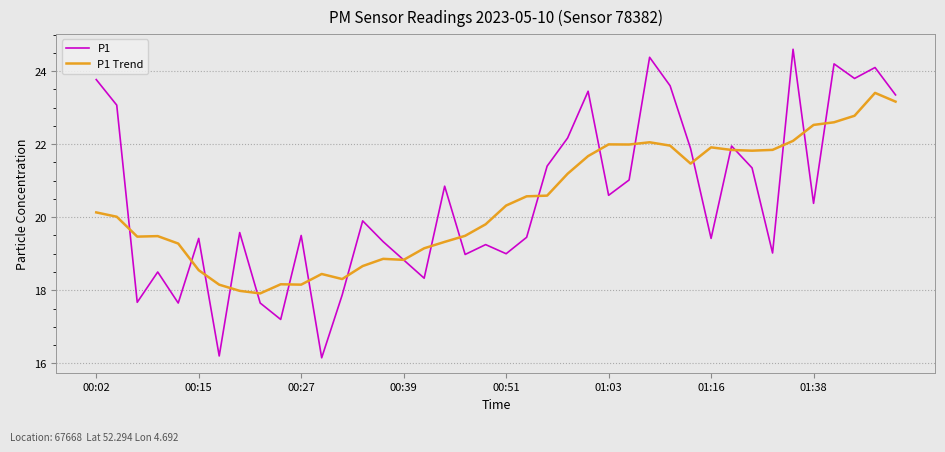

What are all the series names shown in the legend?

P1, P1 Trend